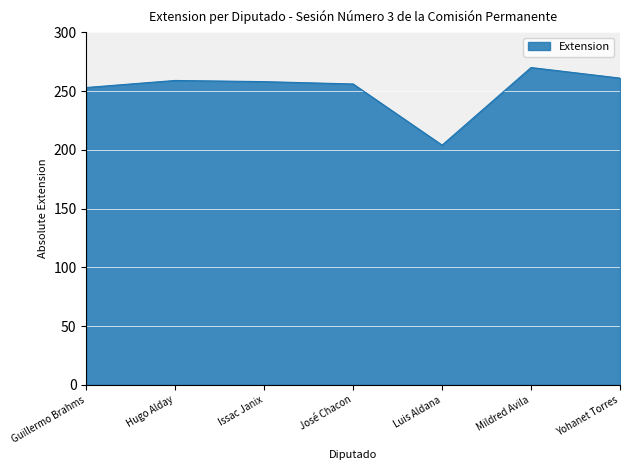

What is the approximate value at Guillermo Brahms?

253